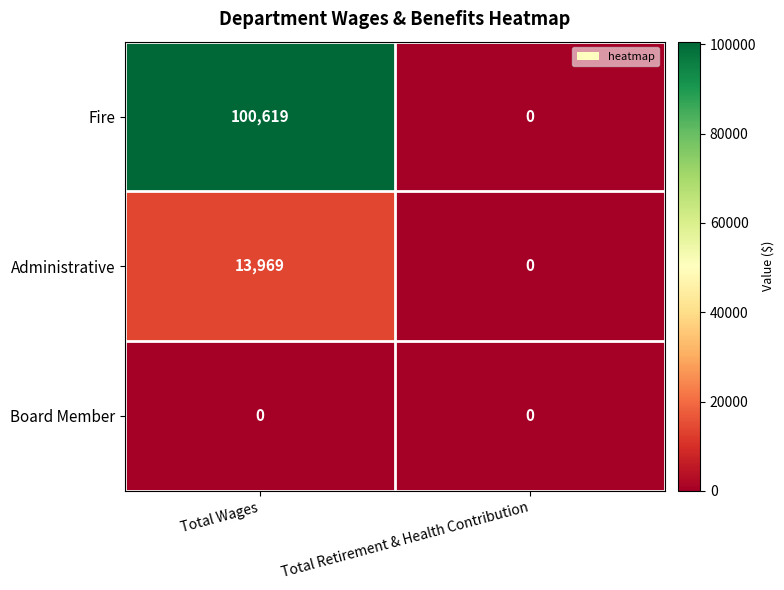

Reading left to right, extract all data points from this chart.

Fire: Total Wages=100619	Total Retirement & Health Contribution=0
Administrative: Total Wages=13969	Total Retirement & Health Contribution=0
Board Member: Total Wages=0	Total Retirement & Health Contribution=0